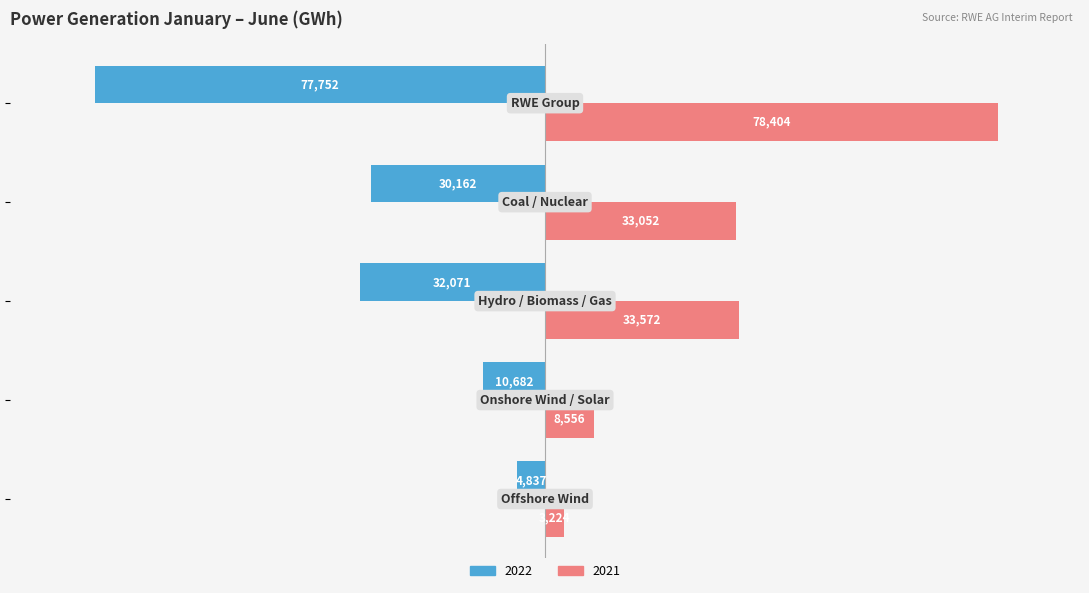

What is the average value of the 2022 series?

-31101